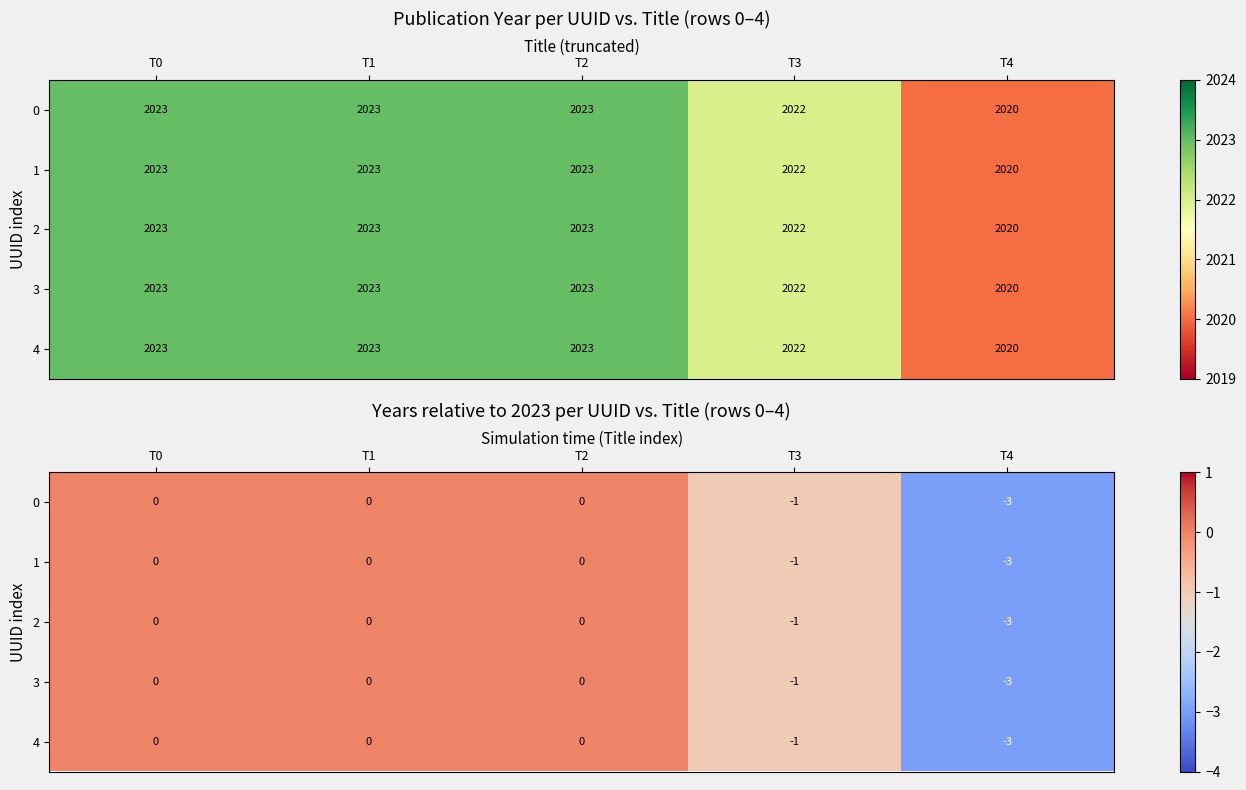

What is the approximate value of 4 at T4?

-3